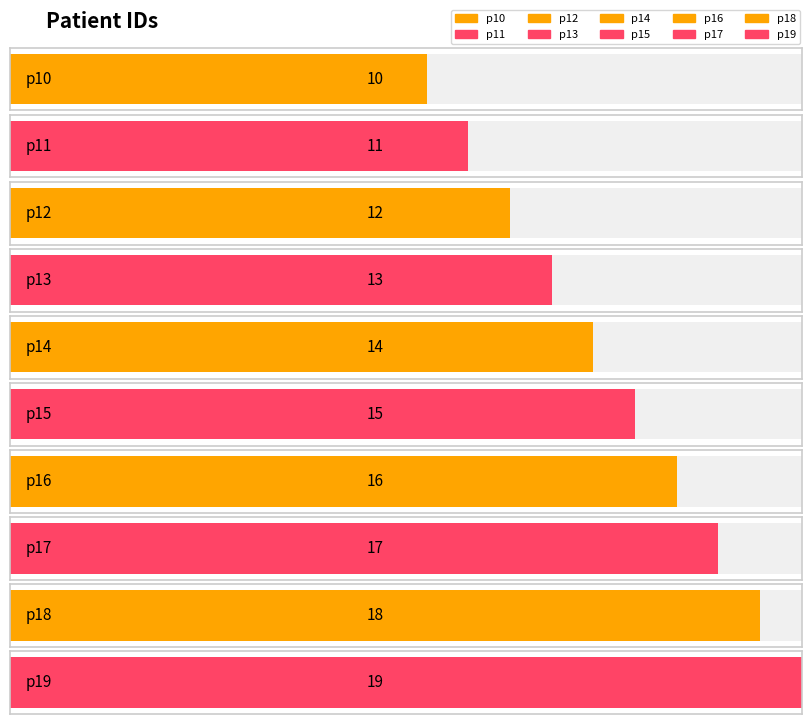

How many values are between 12 and 17?

6